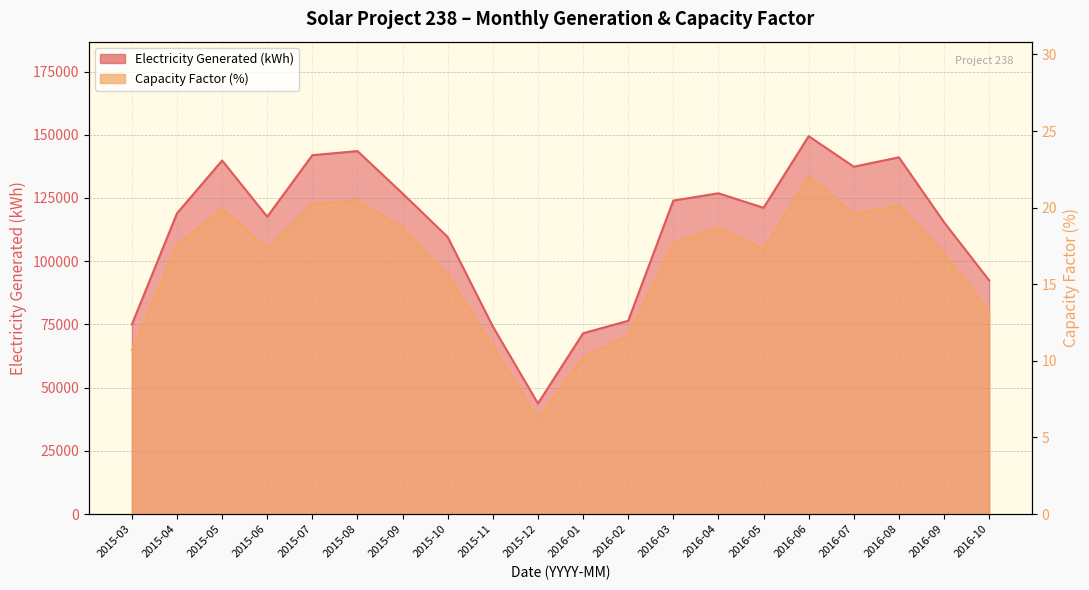

How many data points does each series have?

20